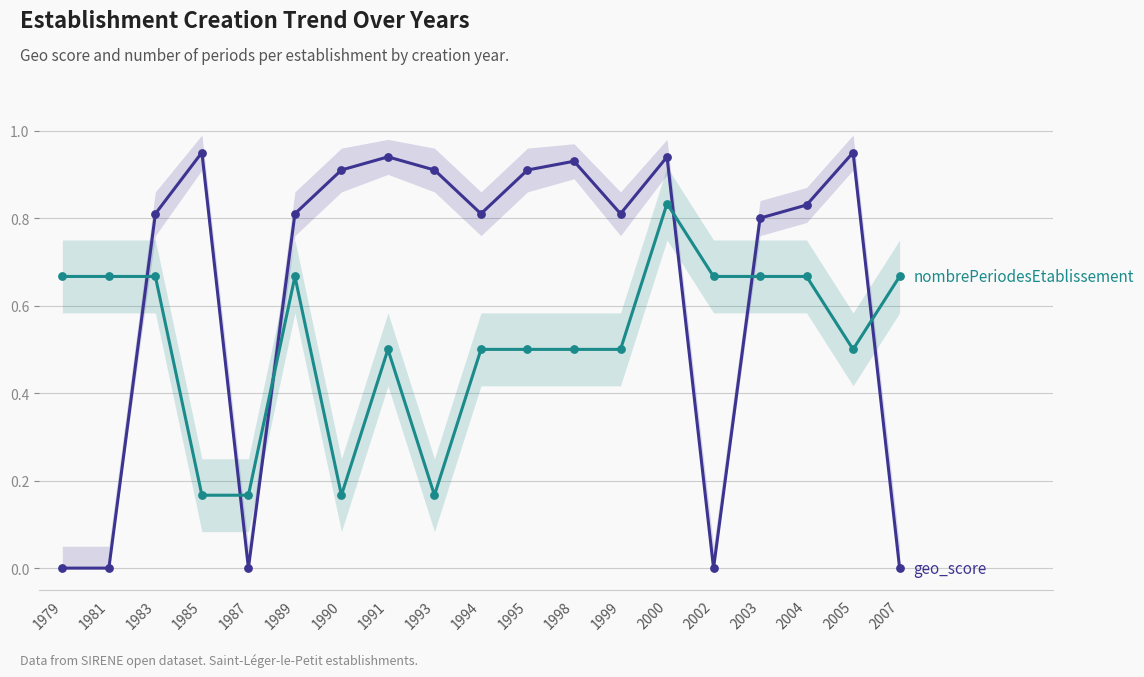

At how many categories does at least one series exceed 0?

19